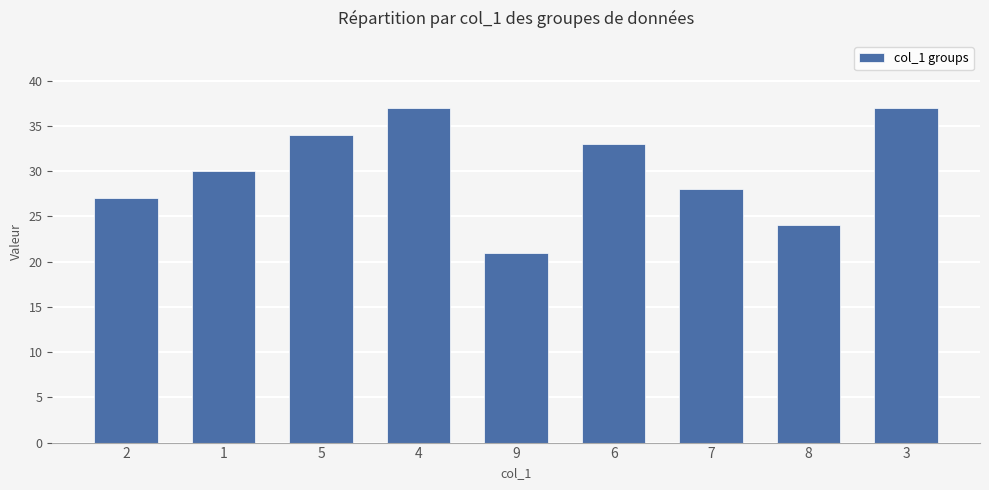

Reading left to right, extract all data points from this chart.

27	30	34	37	21	33	28	24	37